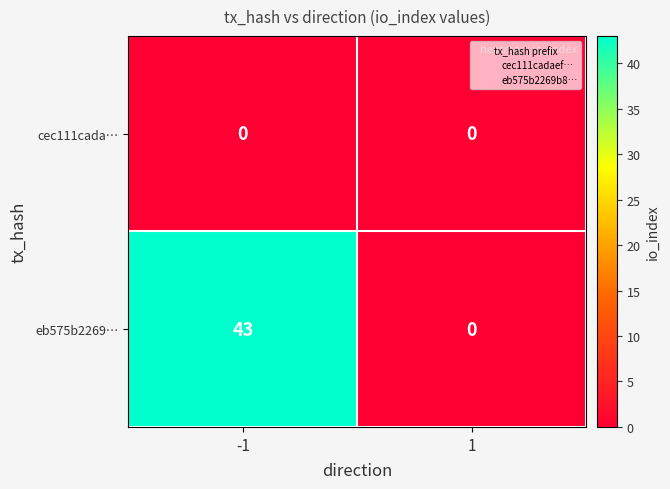

List the series in order of their peak value, highest first.

eb575b2269…, cec111cada…